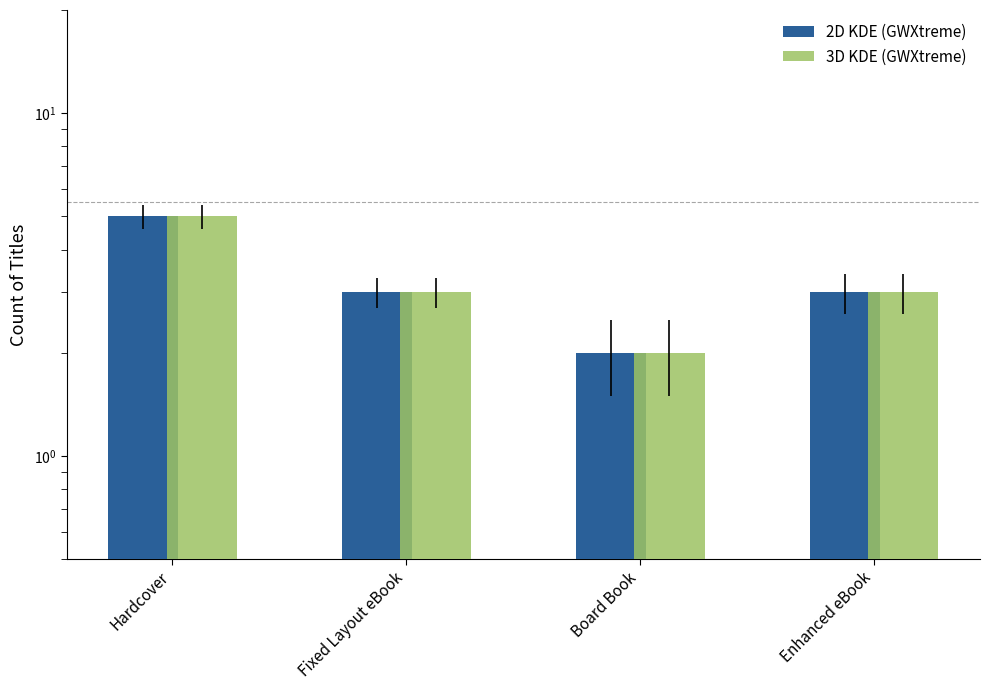

Where is 3D KDE (GWXtreme) nearest to the value 3?

Fixed Layout eBook